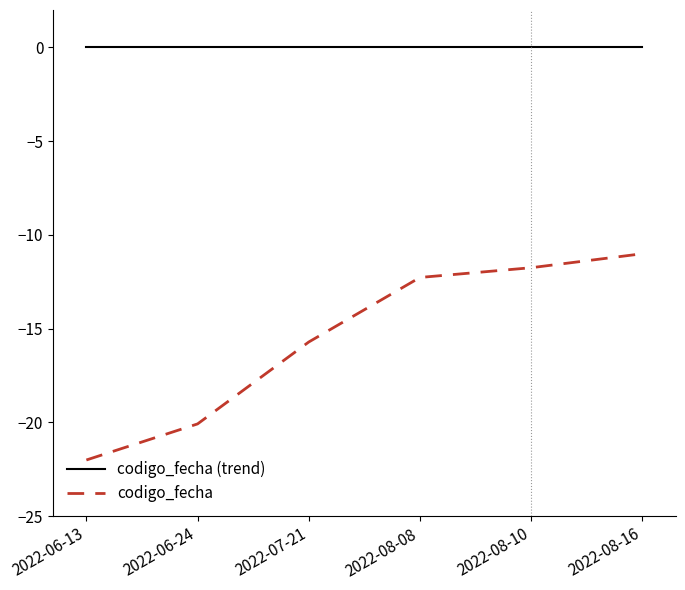

What is the difference between the highest and lowest values at 2022-06-13?

22.0